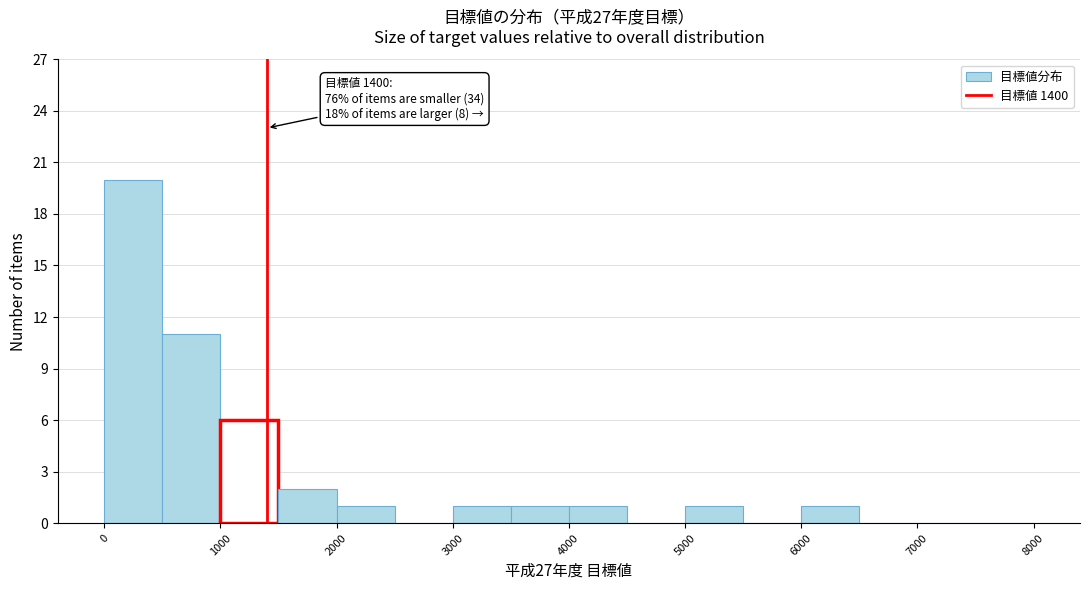

Which range on the x-axis has the tallest bar?

0 to 500